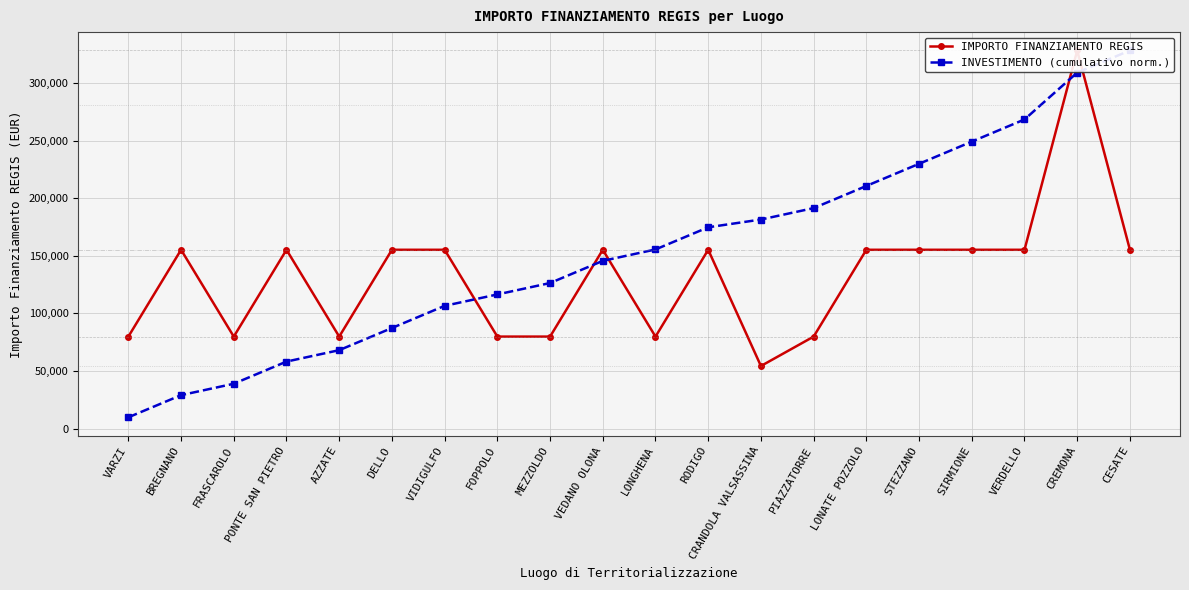

How many times do IMPORTO FINANZIAMENTO REGIS and INVESTIMENTO (cumulativo norm.) cross each other?

5